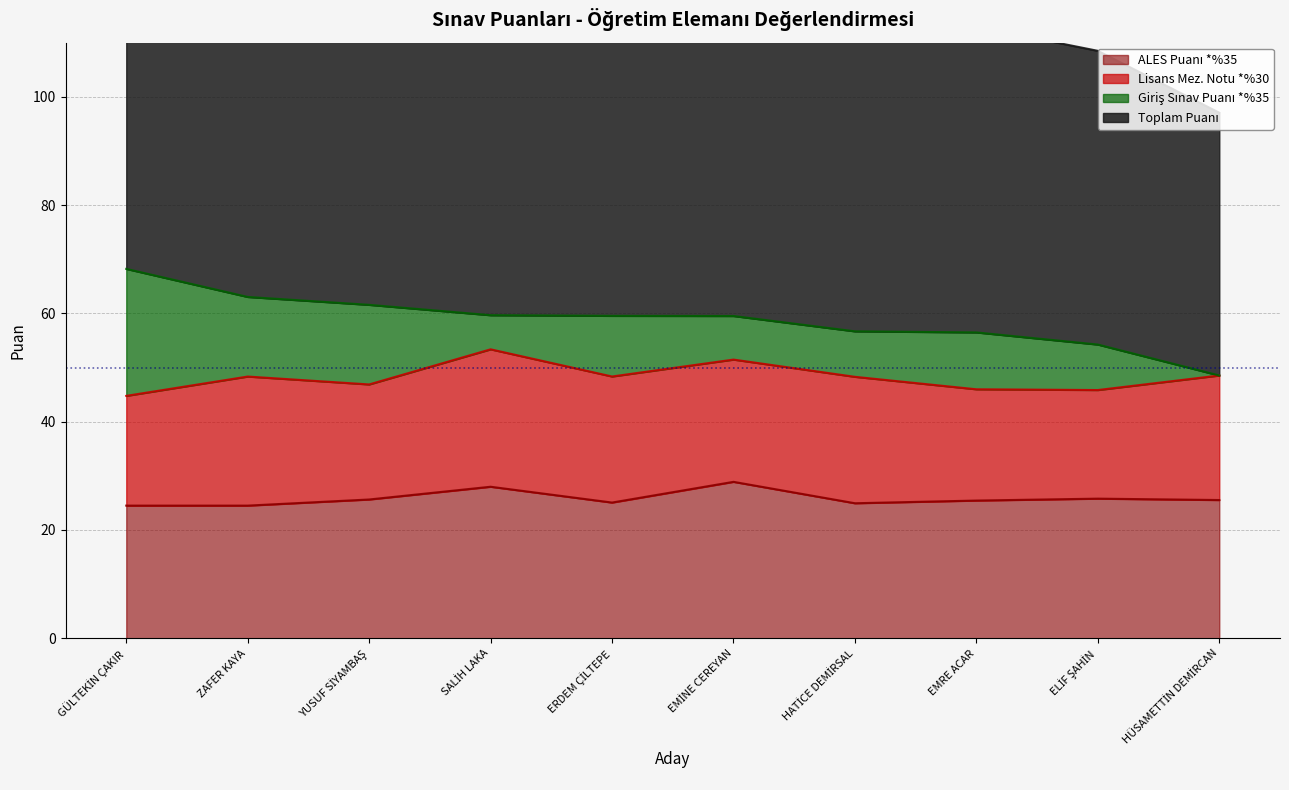

How many values in the Toplam Puanı series are below 59?

4